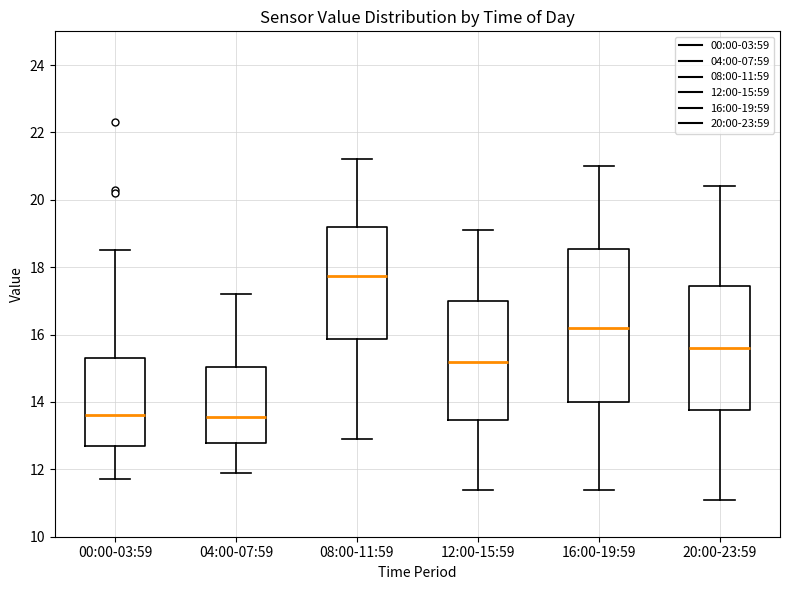

Which box is the tallest, from its lower edge to its upper edge?

16:00-19:59